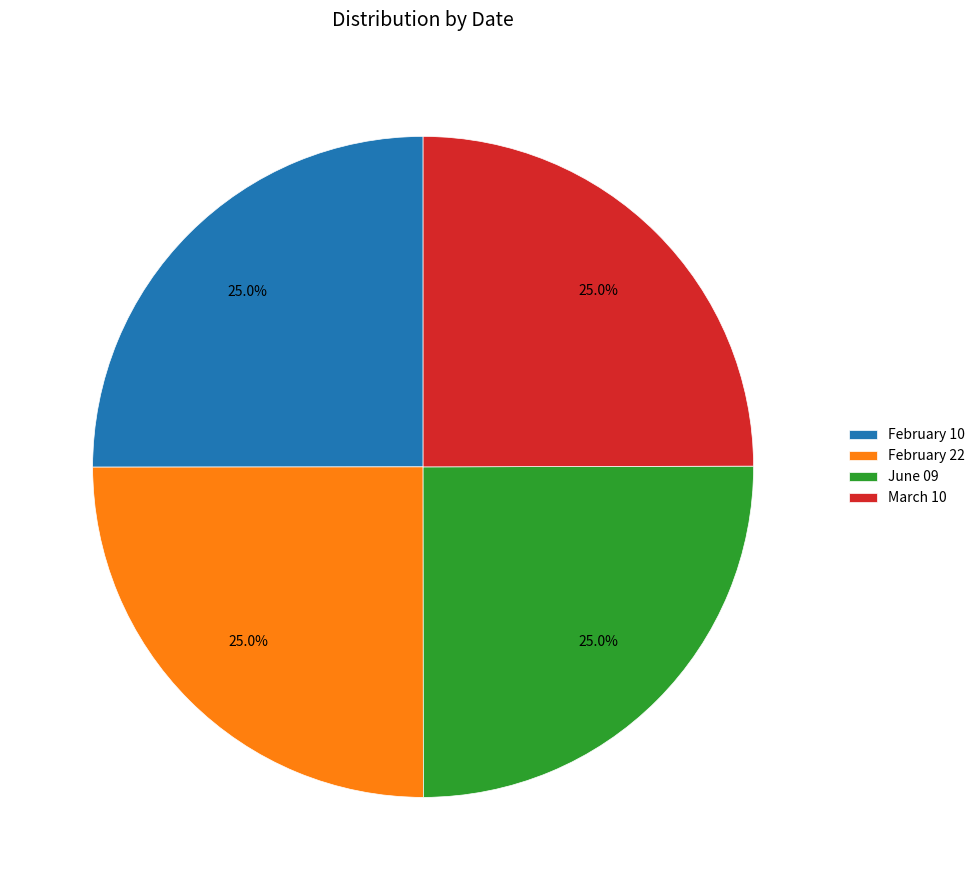

Is there a majority slice in this chart?

No